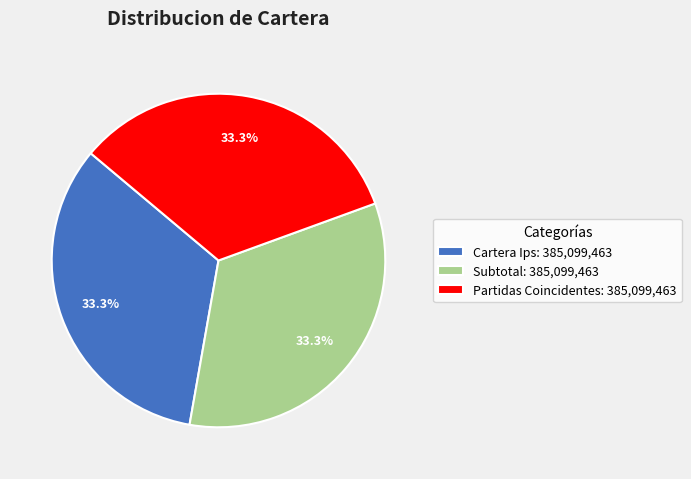

Is there a majority slice in this chart?

No